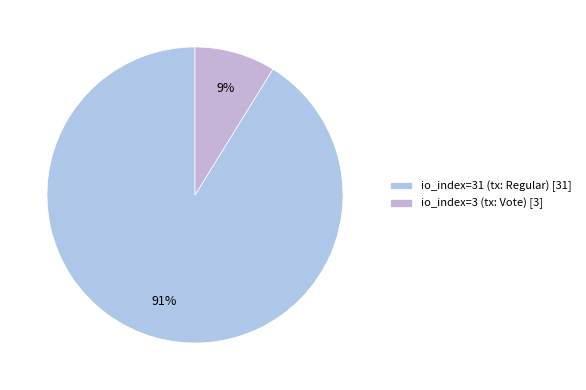

What is the largest slice in the pie chart?

io_index=31 (tx: Regular) [31]